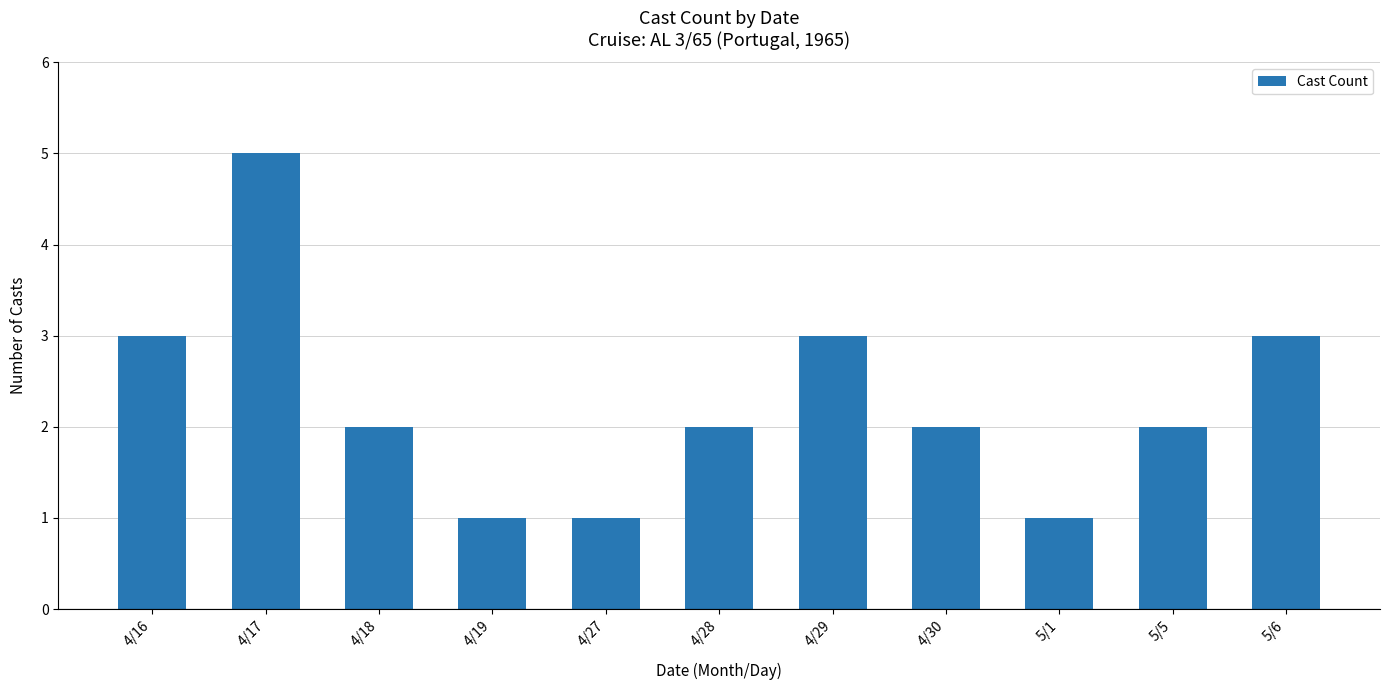

How many data points does each series have?

11